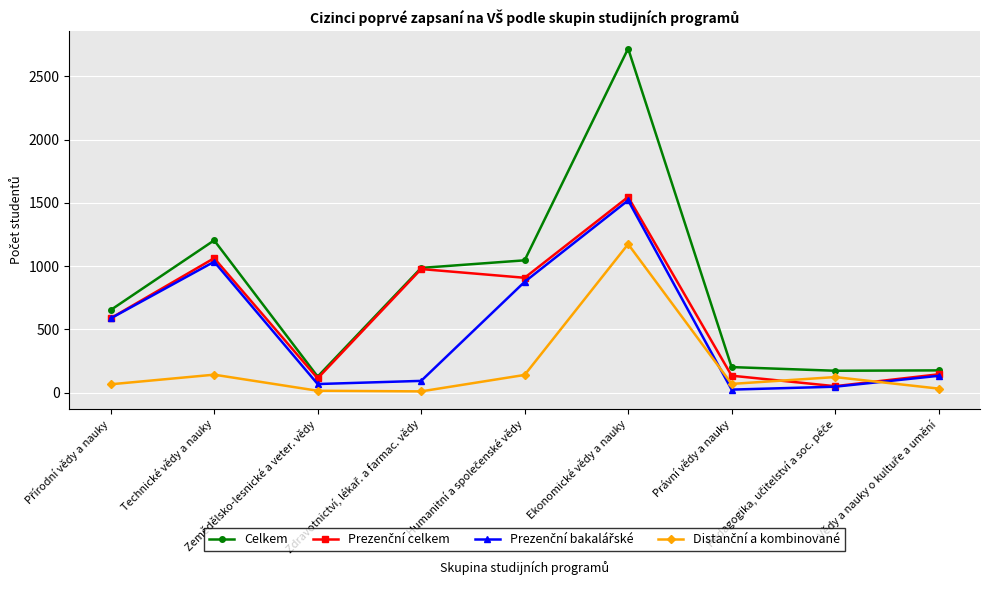

What is the maximum value shown in the chart?

2719